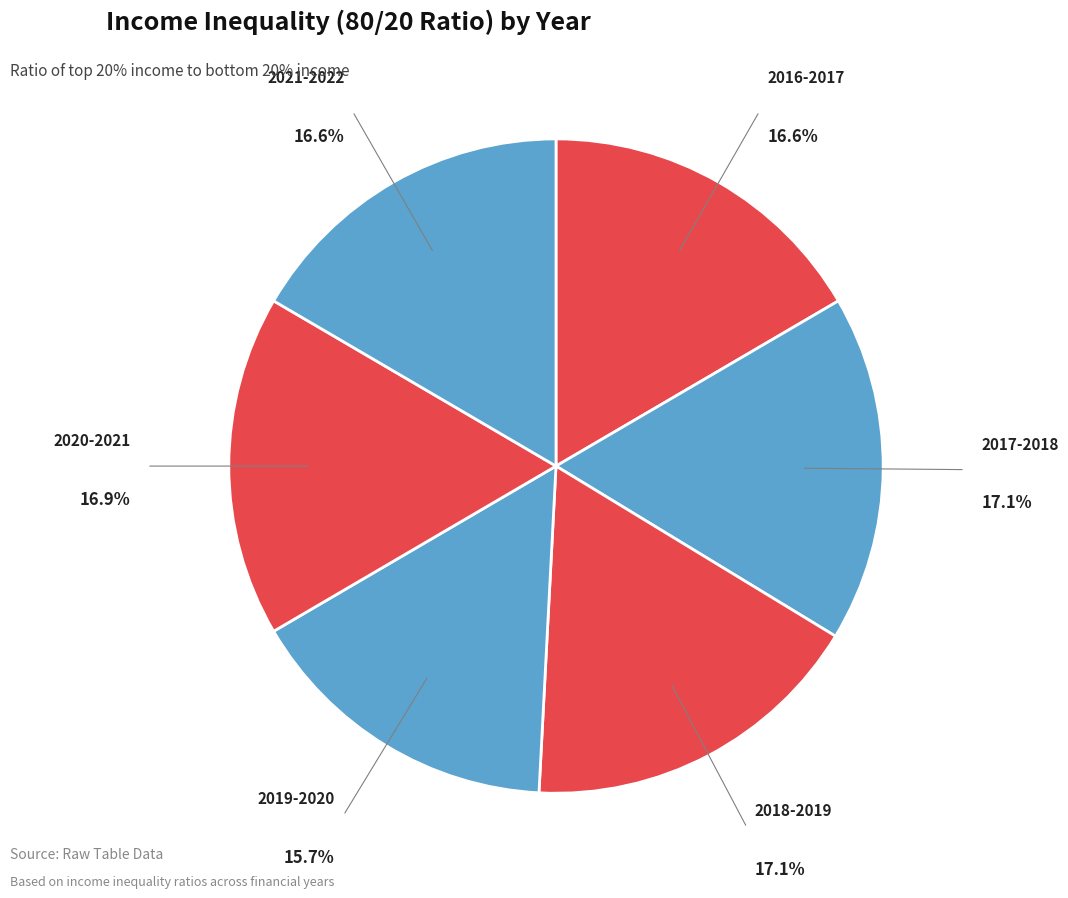

To the nearest percent, what is the average slice percentage?

17%